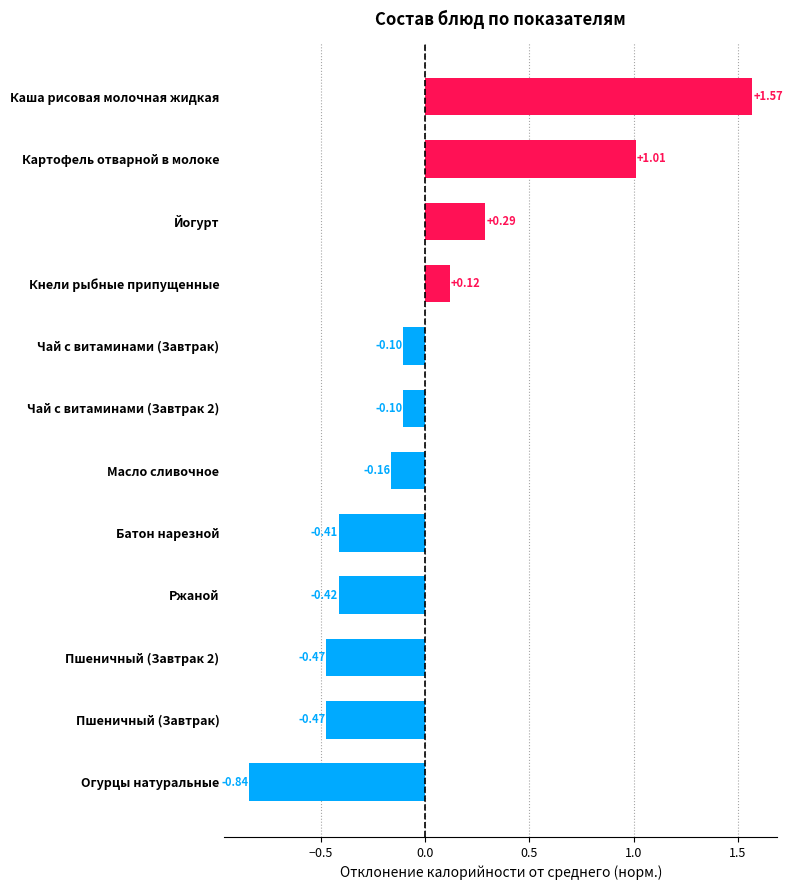

Which category has the highest value across all series?

Каша рисовая молочная жидкая